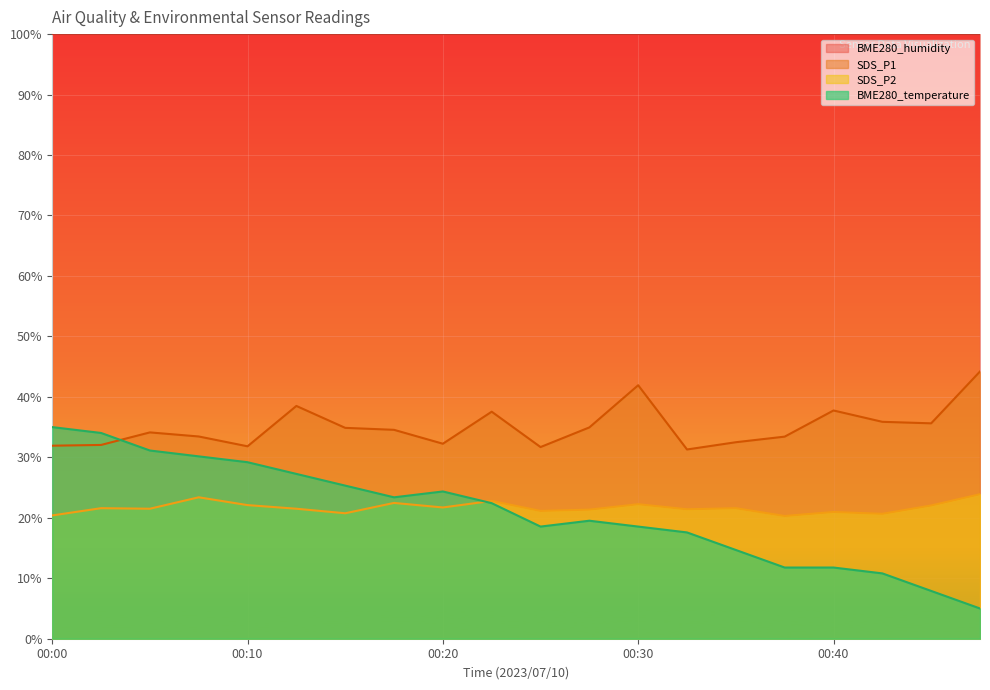

How many series are shown in this chart?

4